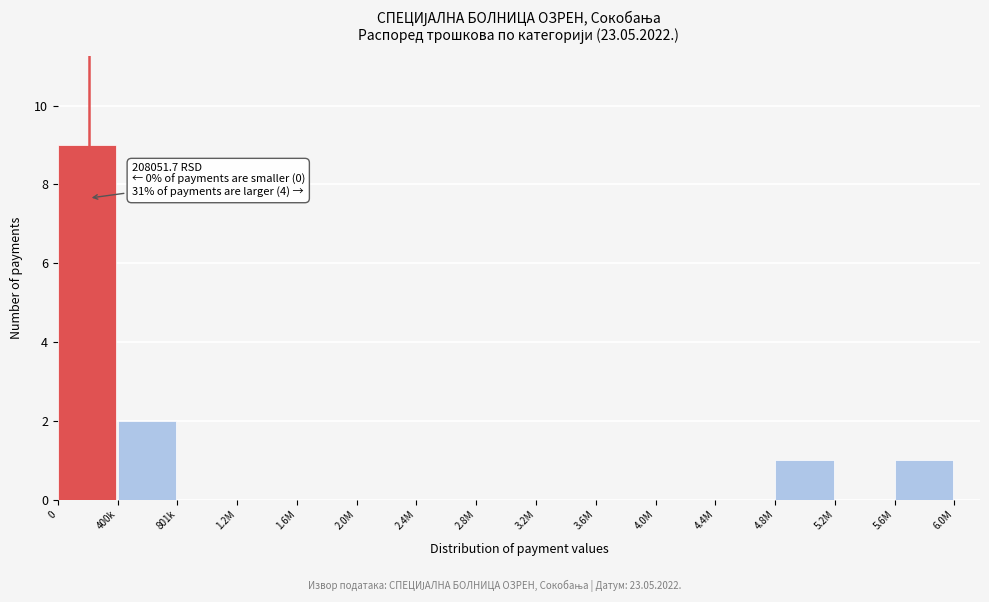

Reading right to left, what are all the values shown in this chart?

5.6M=1	5.2M=0	4.8M=1	4.4M=0	4.0M=0	3.6M=0	3.2M=0	2.8M=0	2.4M=0	2.0M=0	1.6M=0	1.2M=0	801k=0	400k=2	0=9